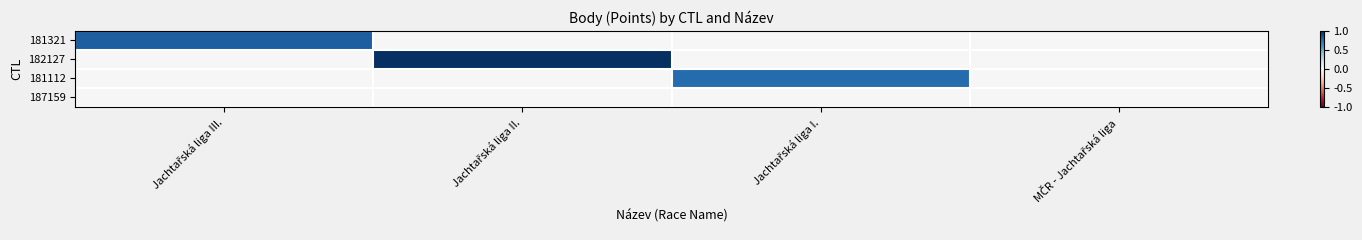

What is the total value across all series at Jachtařská liga III.?

0.8